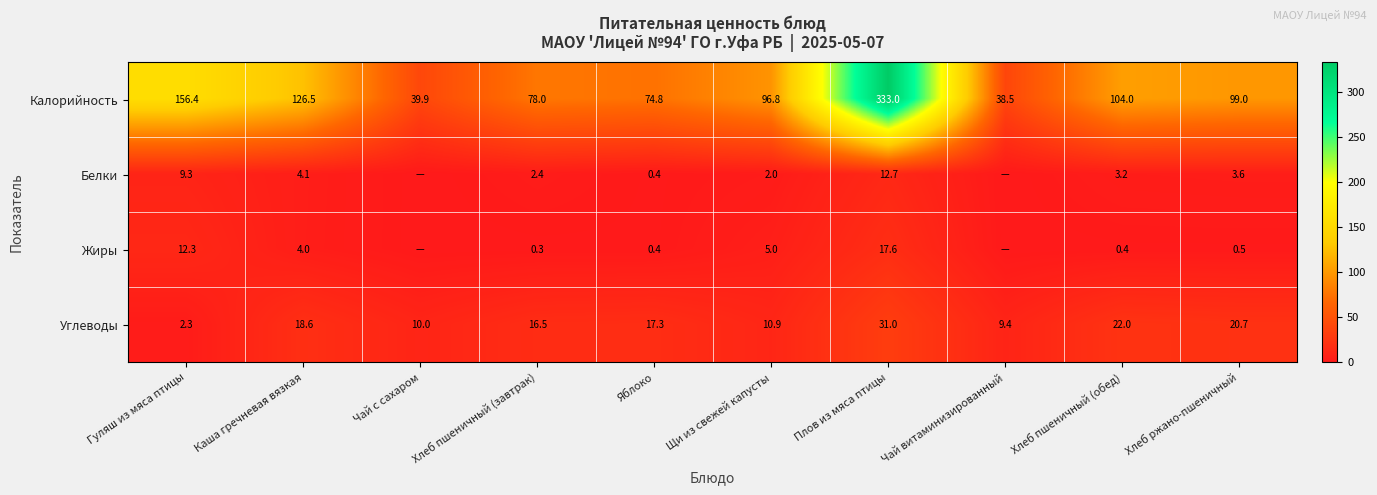

Between Каша гречневая вязкая and Щи из свежей капусты, which is larger?

Каша гречневая вязкая